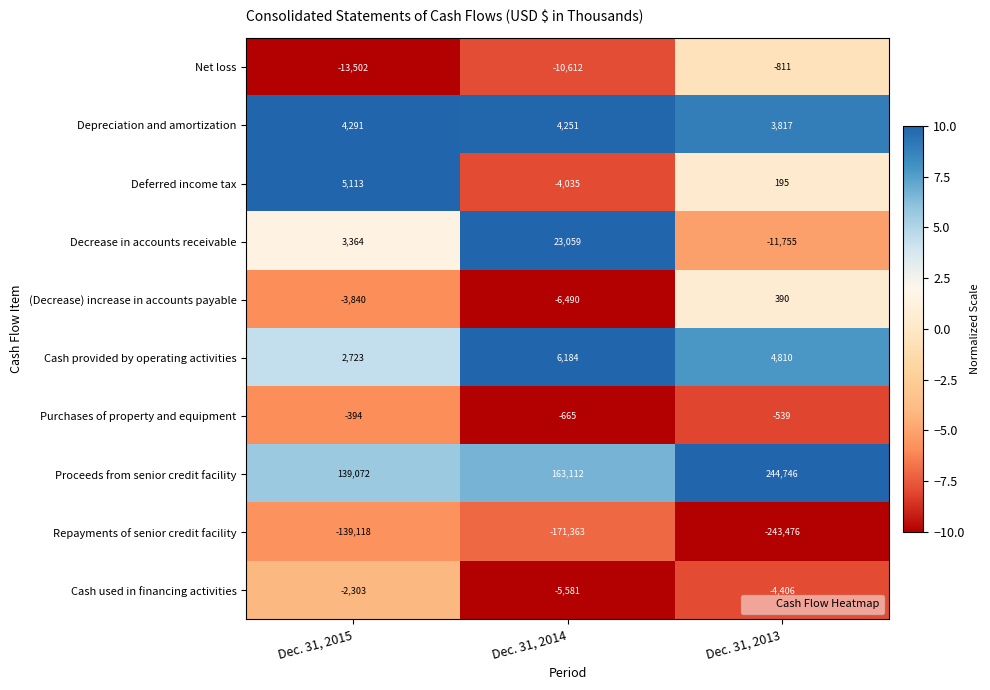

What is the difference between the second highest and minimum values in the Cash used in financing activities series?

1175